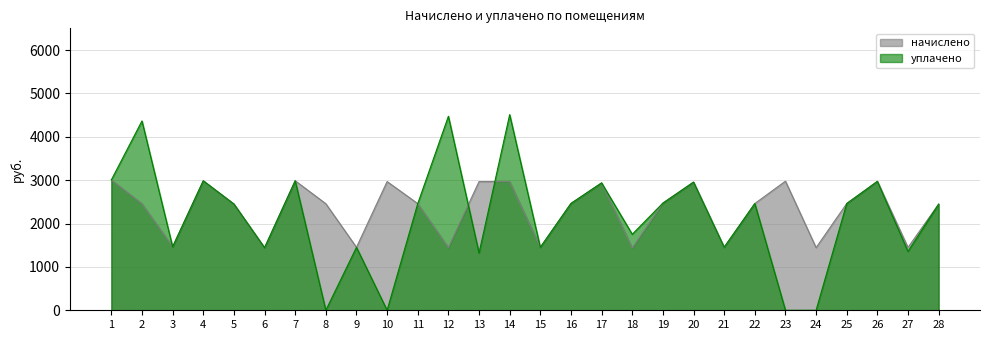

How many lines are shown in the chart?

2